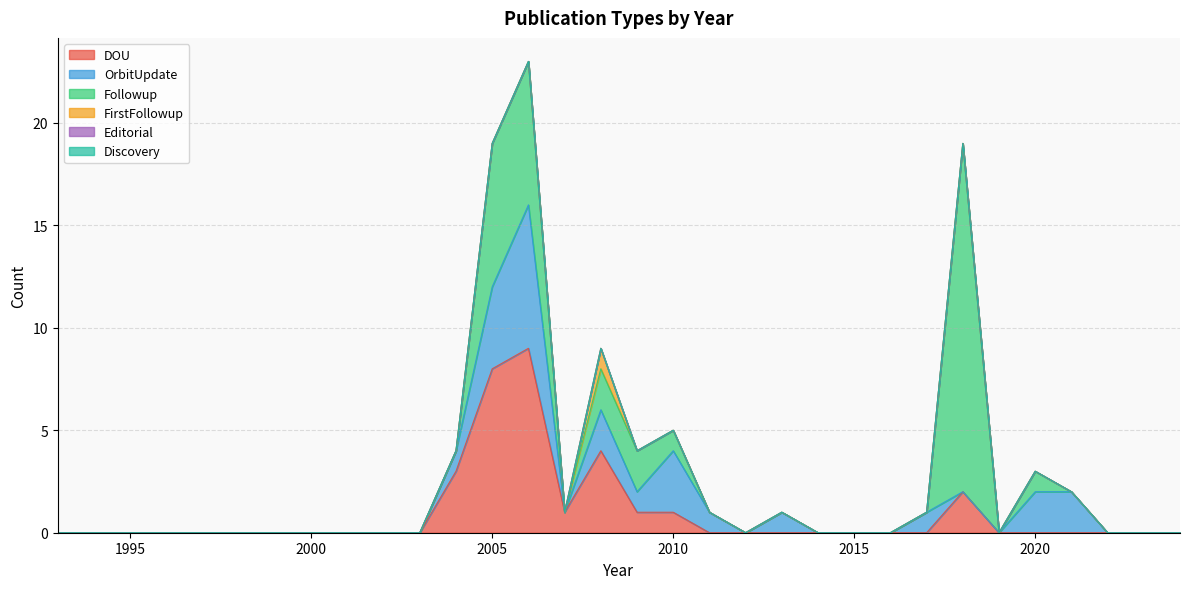

True or false: FirstFollowup and OrbitUpdate cross at least once.

False